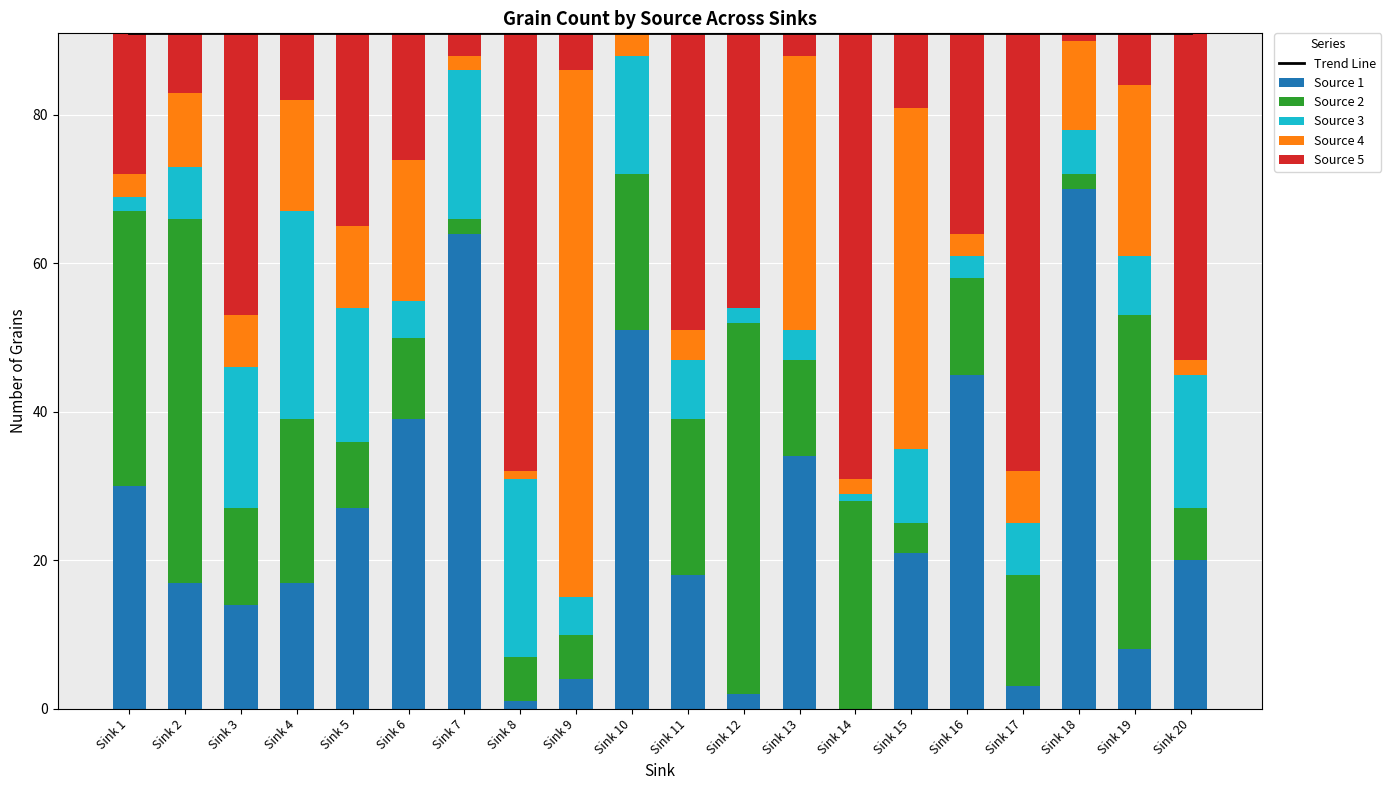

Which series changed the most between Sink 4 and Sink 14?

Source 5